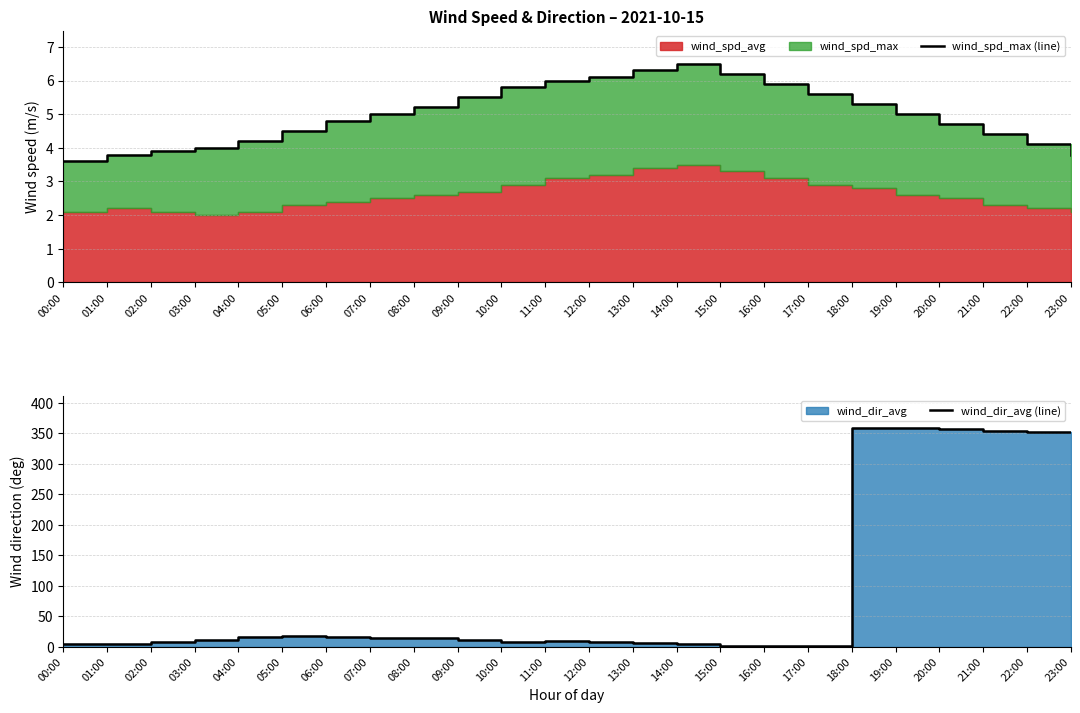

How many categories are shown in the chart?

24